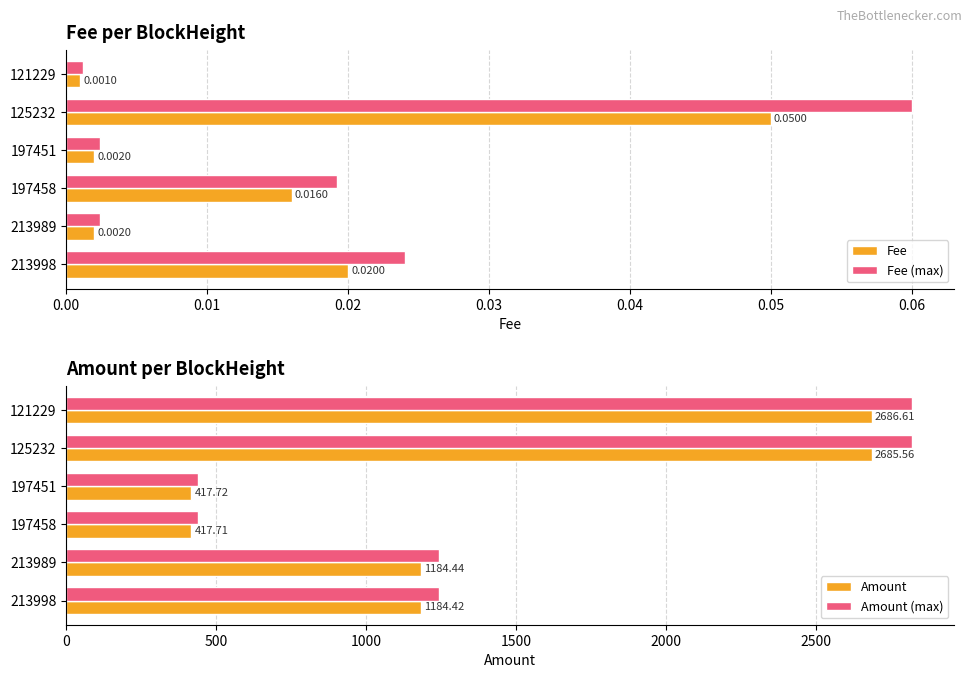

How many bars are there in total?

24